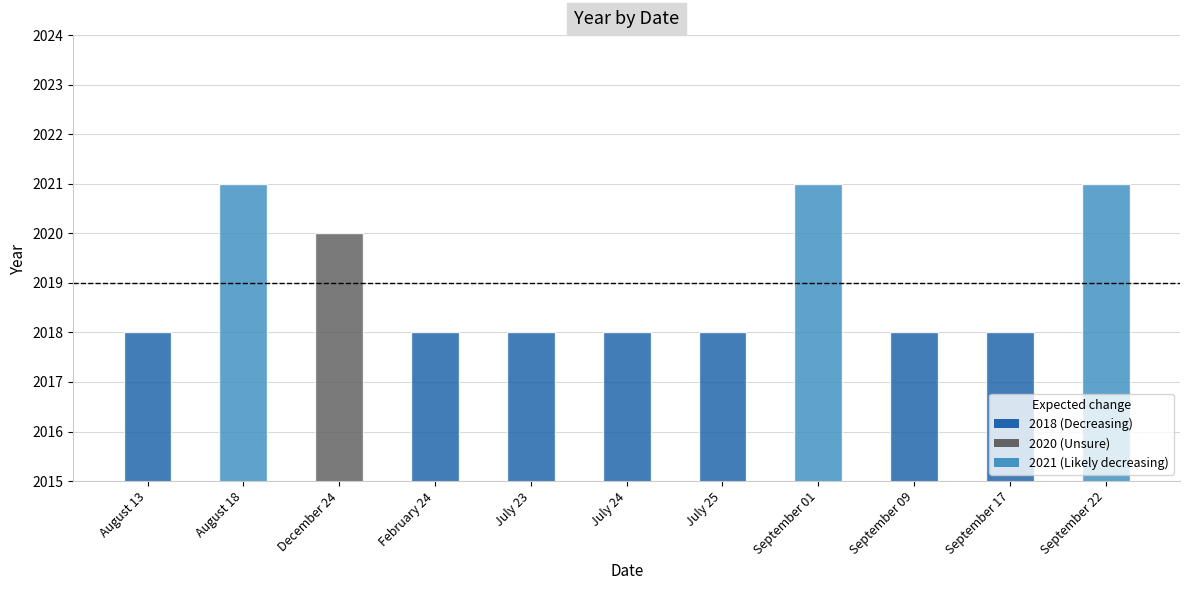

Approximately how many times larger is the value at December 24 compared to July 23?

1.0